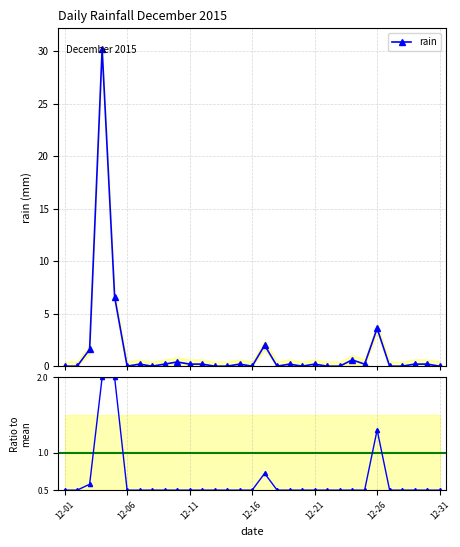

What is the difference between the maximum and minimum values?

30.2